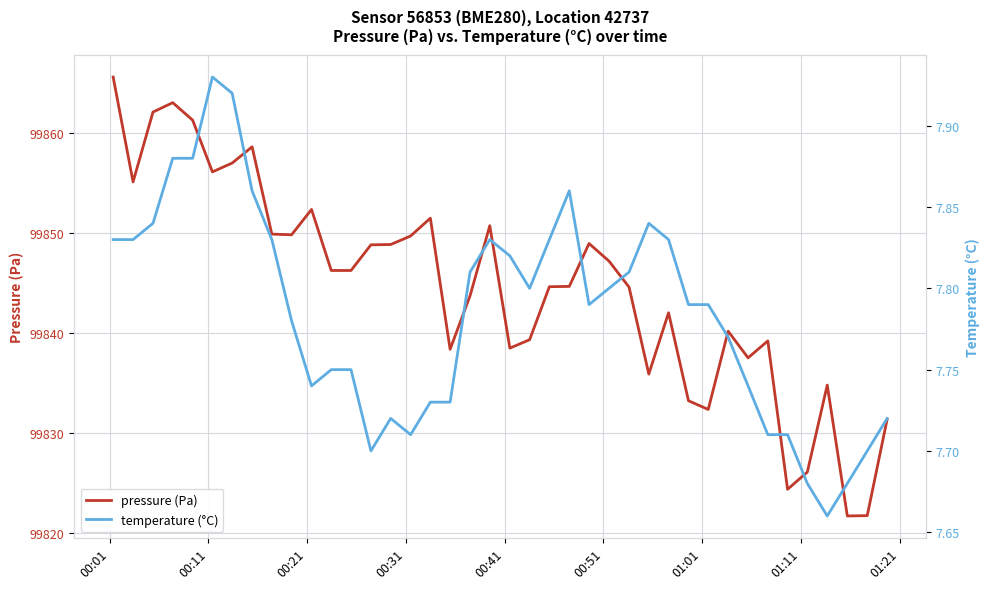

What is the minimum value for pressure (Pa)?

99821.8